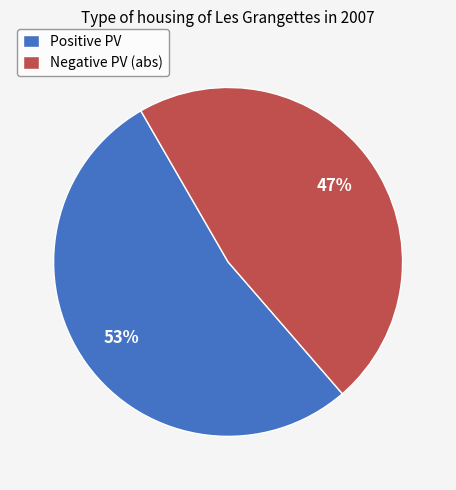

True or false: Positive PV accounts for 53% of the total.

True